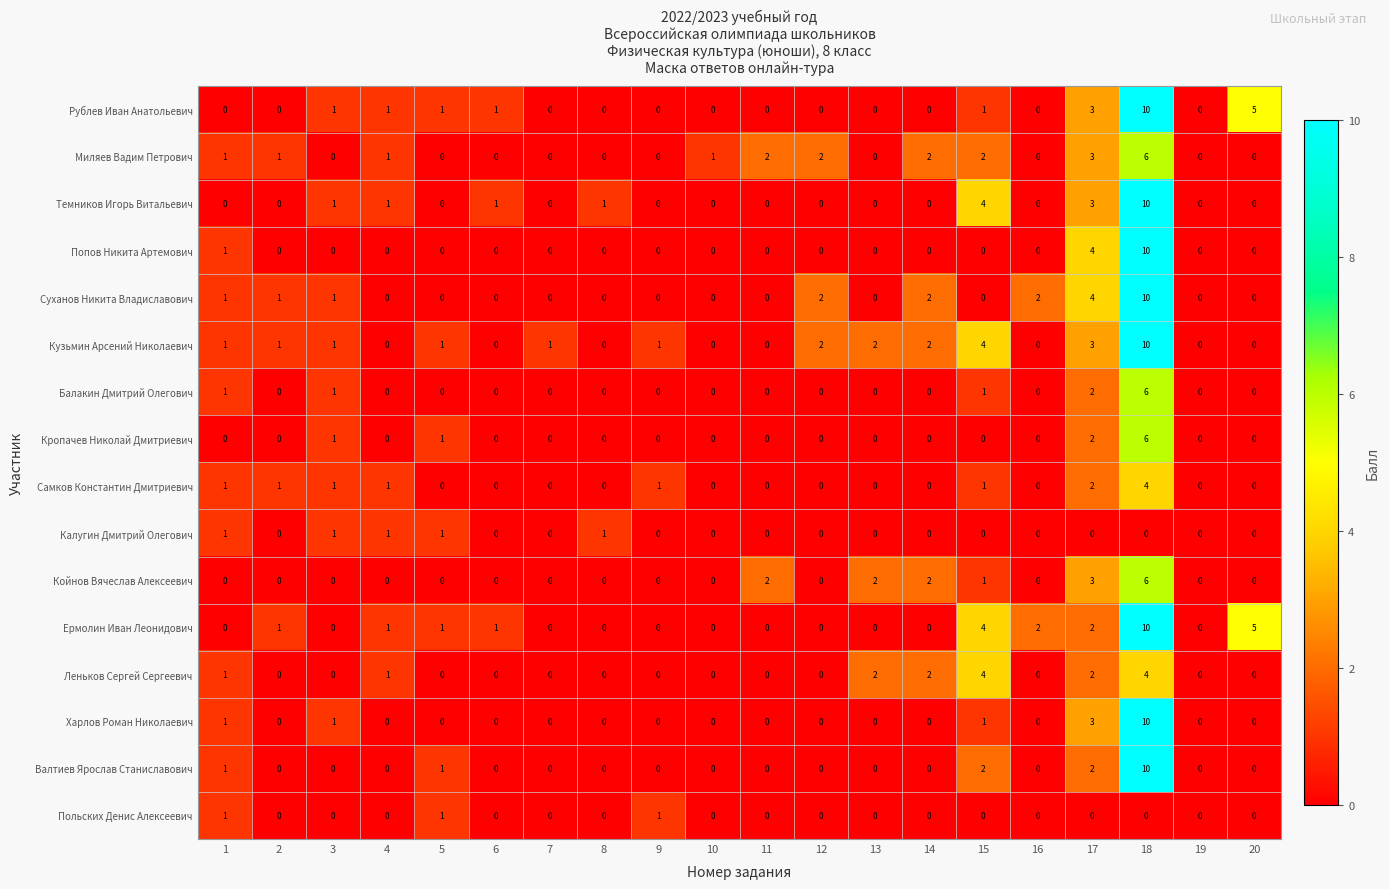

The value of Рублев Иван Анатольевич at 19 is -4. True or false?

False